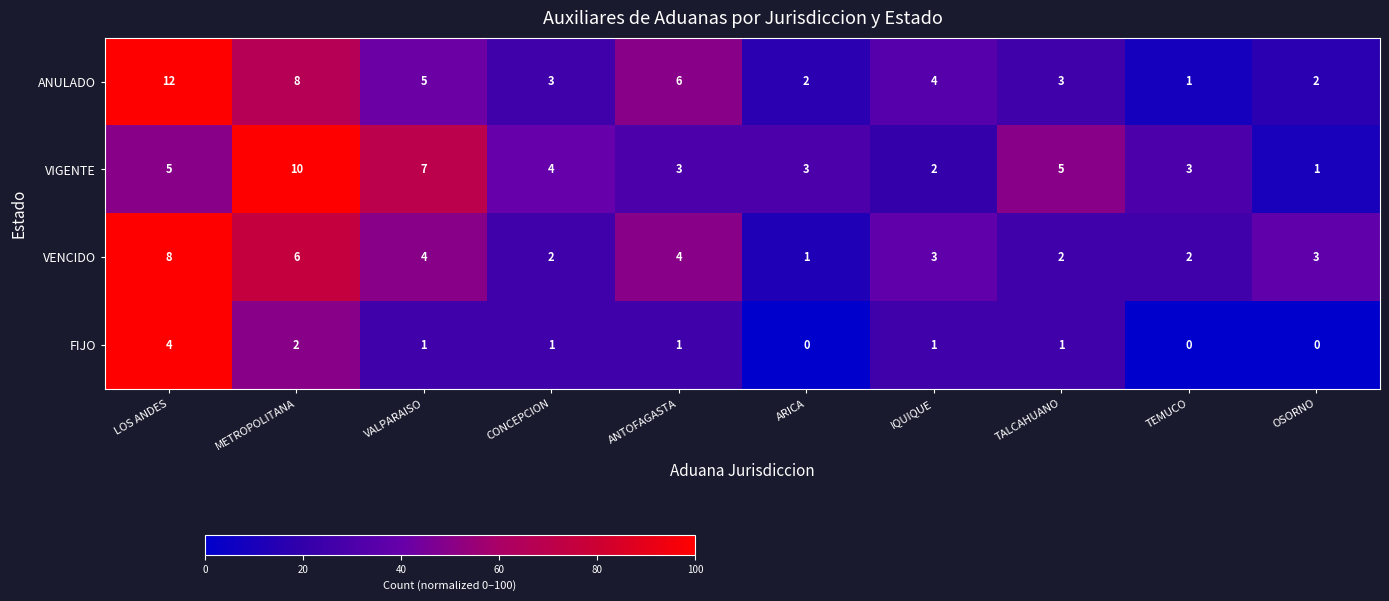

How many data points does each series have?

10